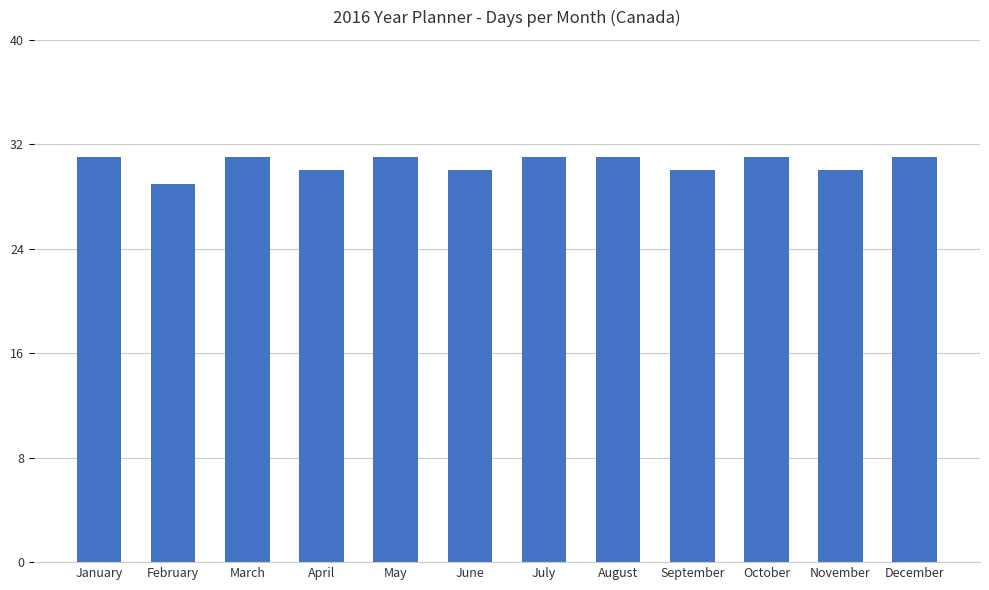

Reading left to right, extract all data points from this chart.

January=31	February=29	March=31	April=30	May=31	June=30	July=31	August=31	September=30	October=31	November=30	December=31